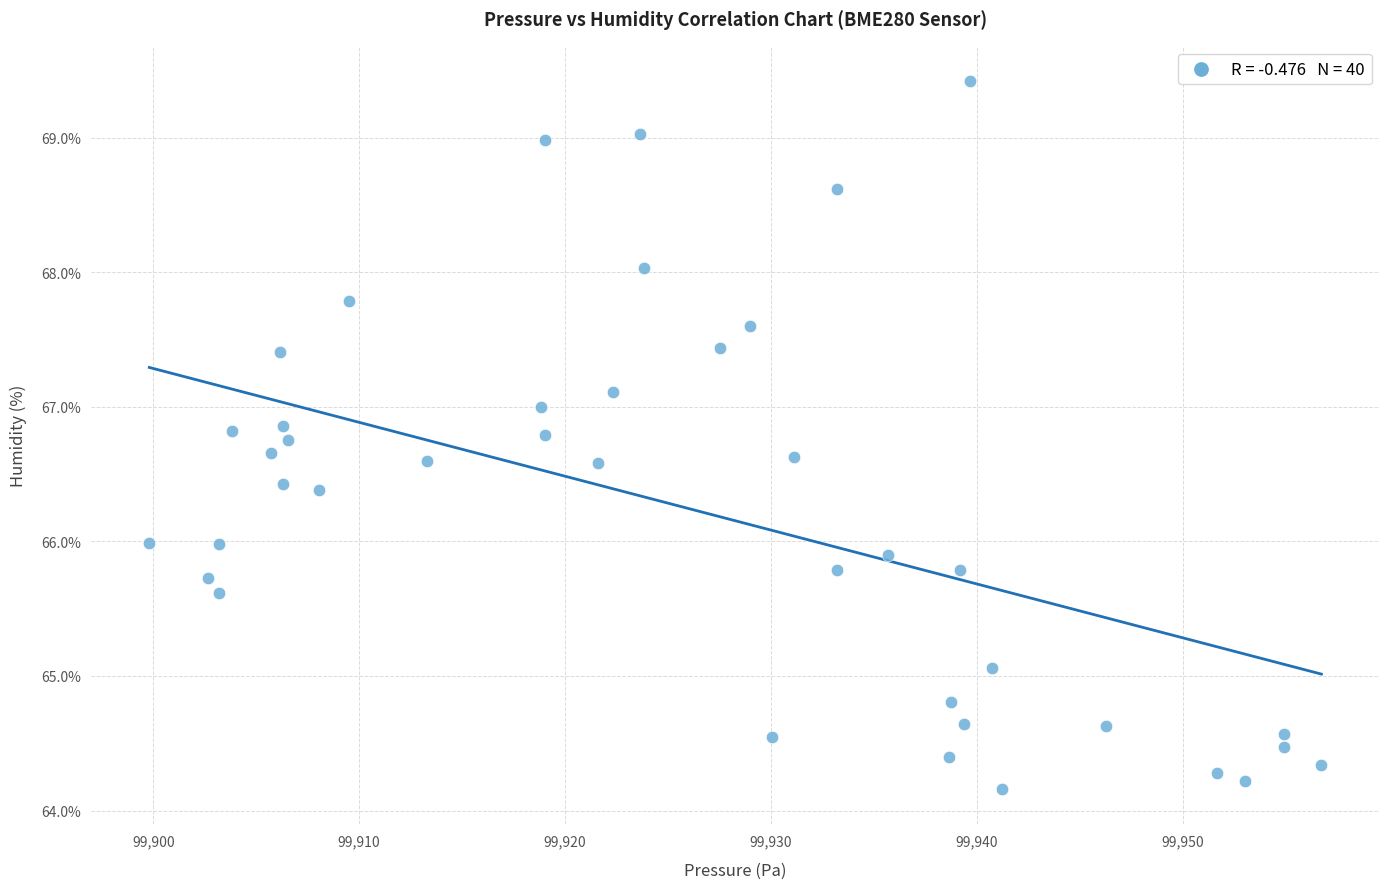

What is the range of Y values (max minus min)?

5.3